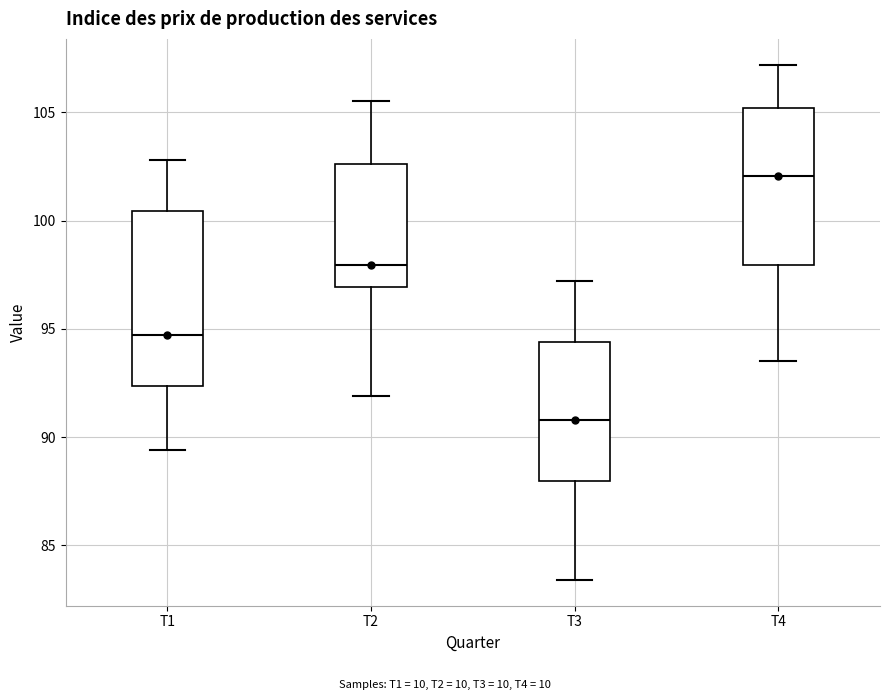

Reading left to right, read every box against the y-axis: the position of its median line, the range the box covers, and the ends of its whiskers. The values are not printed on the chart, so give them approximately, as read against the axis.

T1: median 94.5, box 92.5 to 100.5, whiskers 89.5 to 103.0
T2: median 98.0, box 97.0 to 102.5, whiskers 92.0 to 105.5
T3: median 91.0, box 88.0 to 94.5, whiskers 83.5 to 97.0
T4: median 102.0, box 98.0 to 105.0, whiskers 93.5 to 107.0